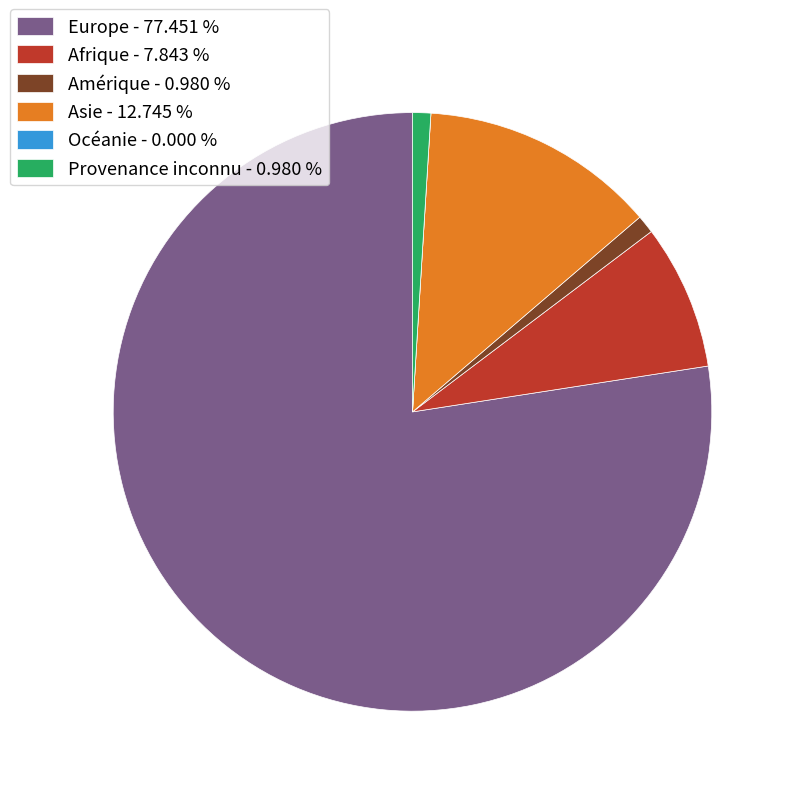

Is there any slice that represents more than half of the pie?

Yes